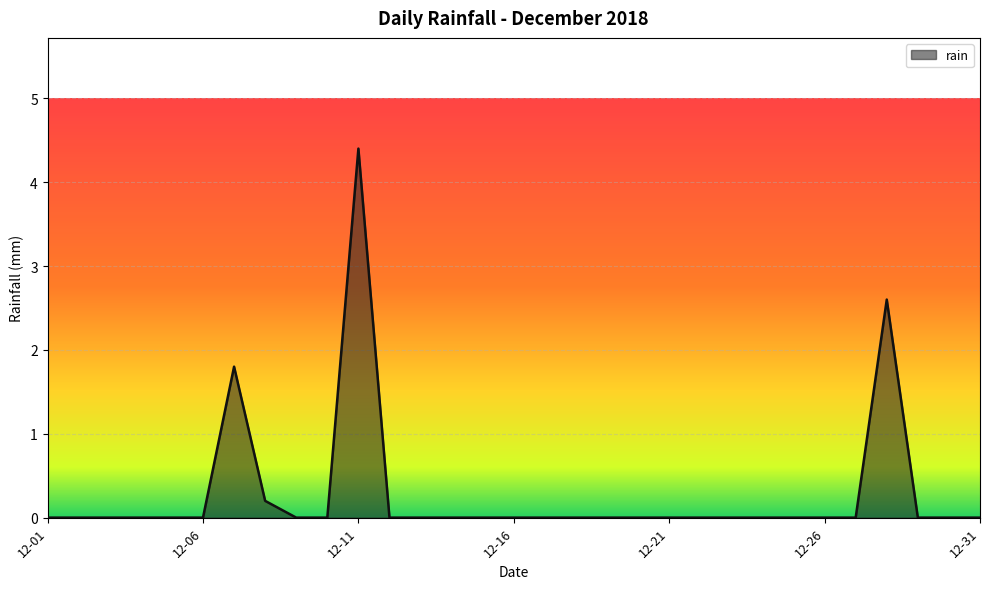

What is the difference between the maximum and minimum values?

4.4